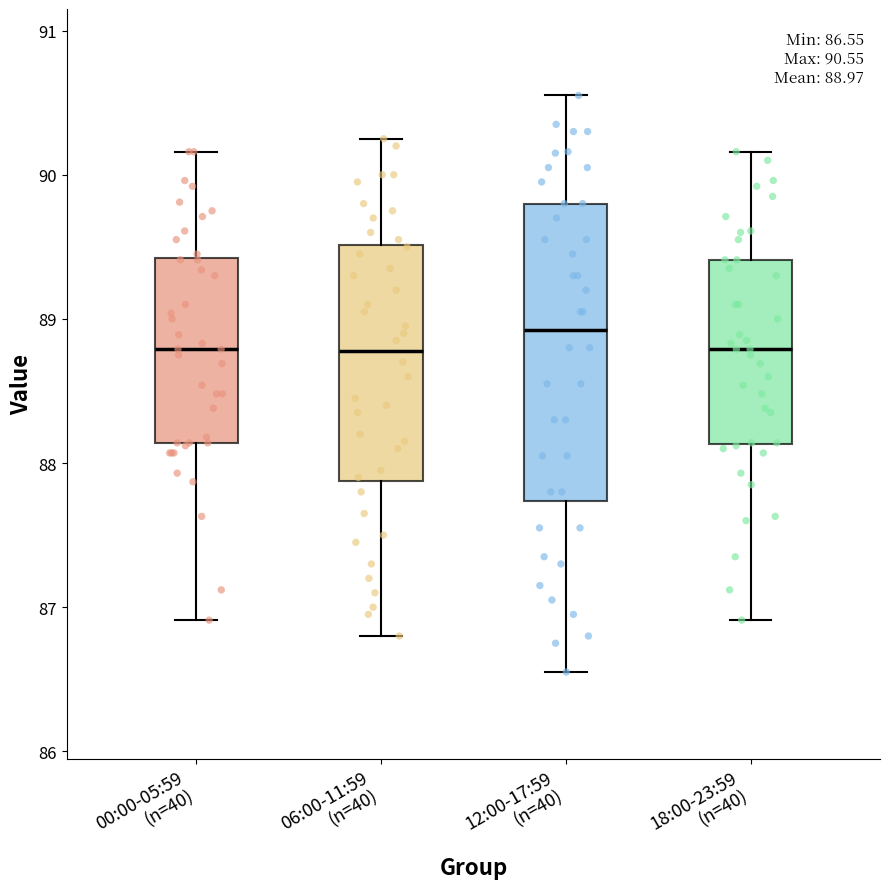

Which box is the tallest, from its lower edge to its upper edge?

12:00-17:59 (n=40)